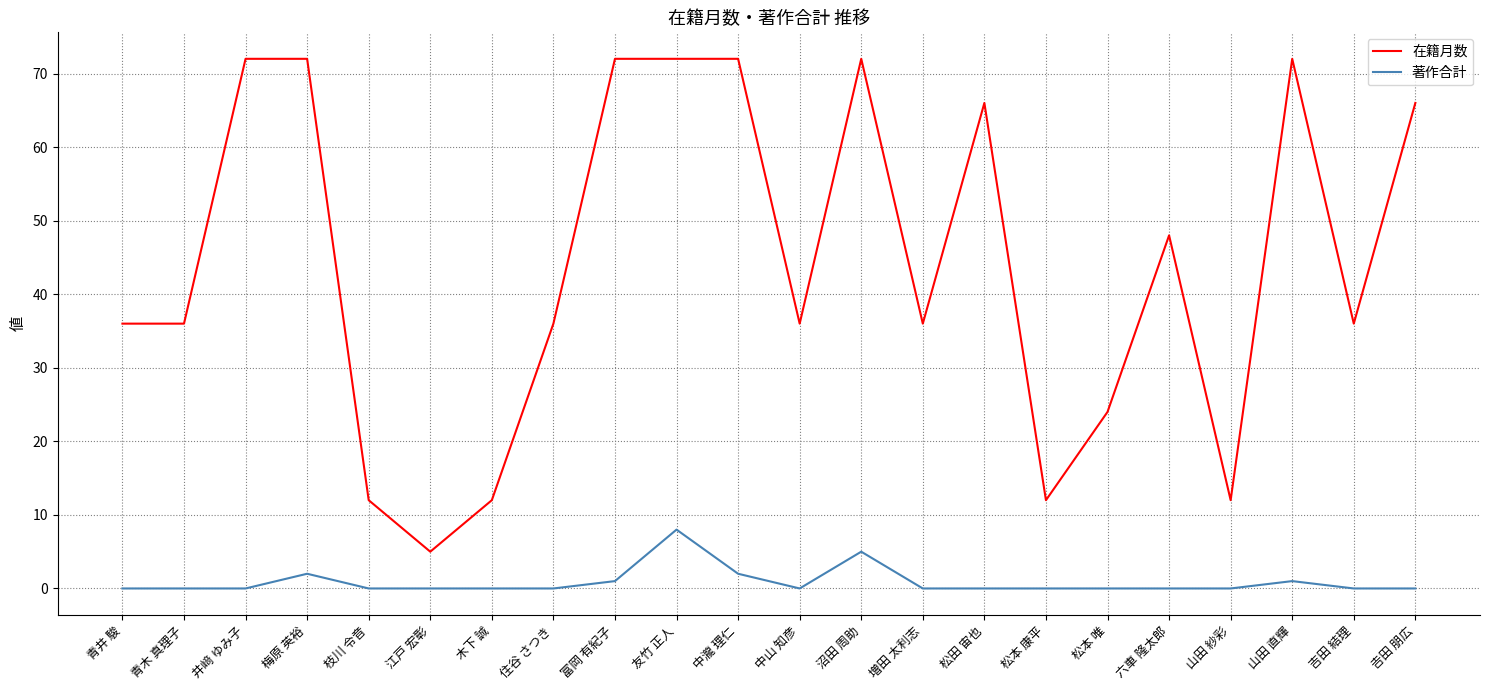

Count the 著作合計 values in the range 0 to 1.

18